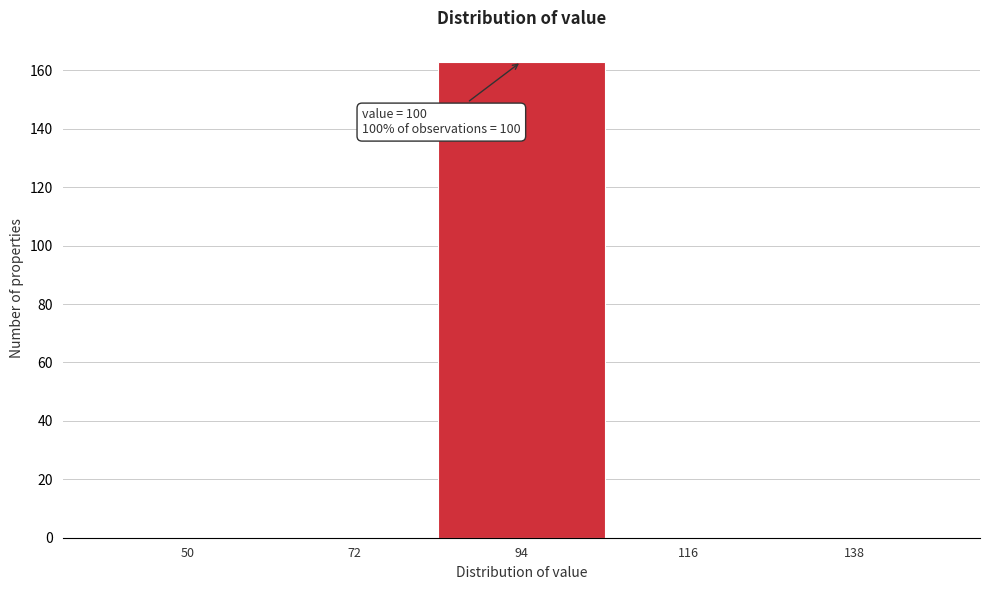

Reading left to right, what are all the values shown in this chart?

50=0	72=0	94=163	116=0	138=0